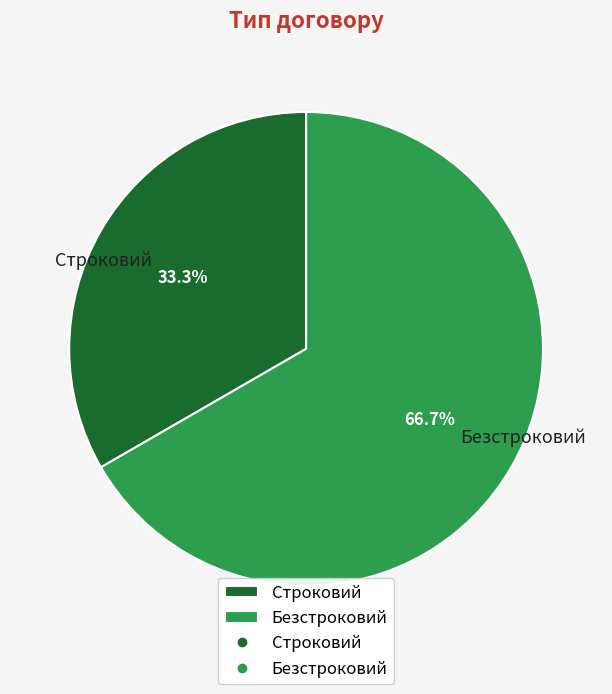

To the nearest percent, what is the combined percentage of Строковий and Безстроковий?

100%